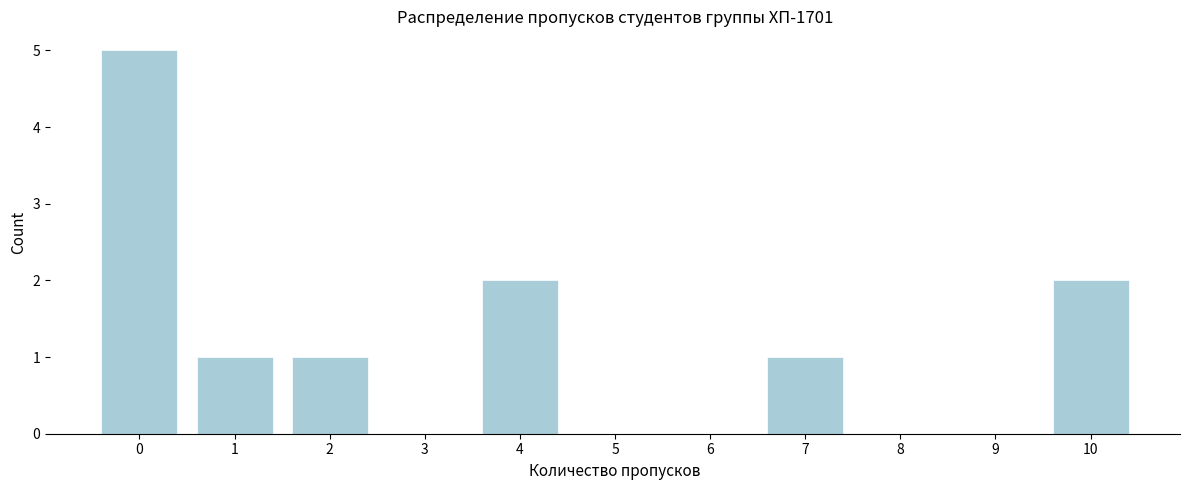

Reading left to right, extract all data points from this chart.

0=5	1=1	2=1	3=0	4=2	5=0	6=0	7=1	8=0	9=0	10=2